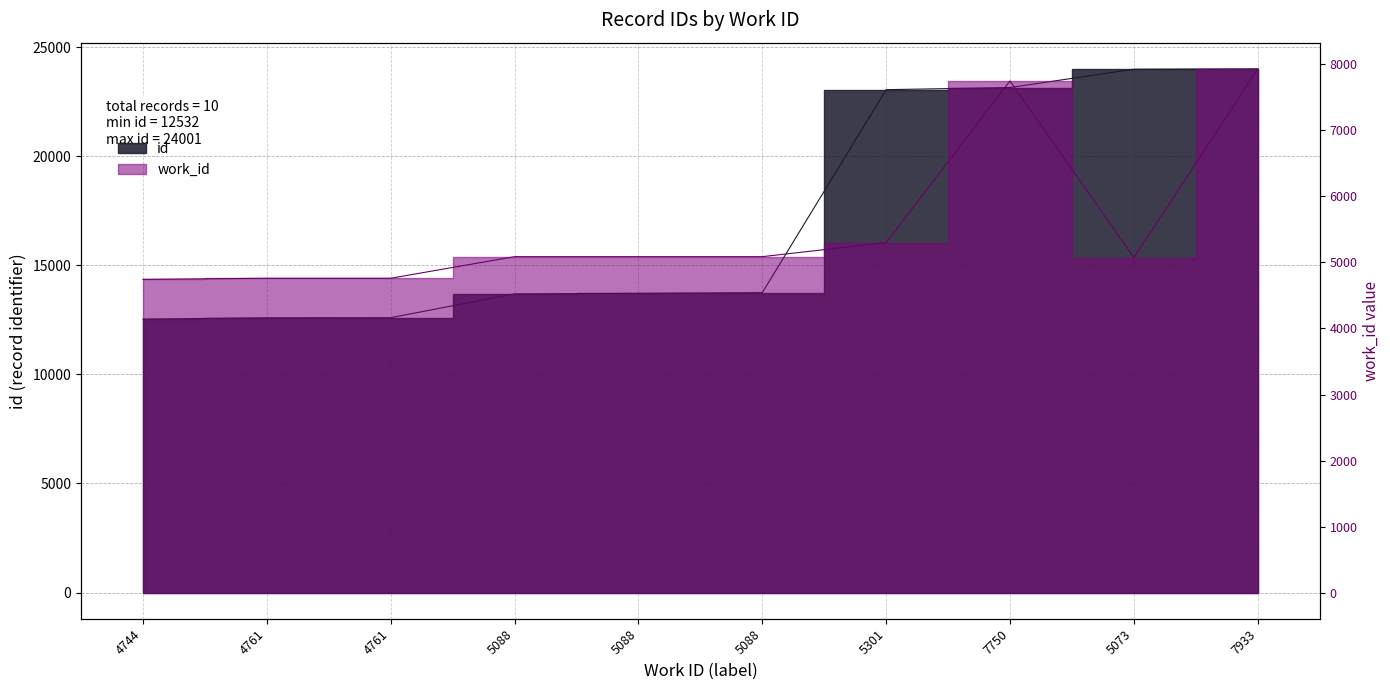

Reading left to right, what are all the values shown in this chart?

4744=12532	4761=12593	4761=12596	5088=13690	5088=13712	5088=13746	5301=23047	7750=23145	5073=23983	7933=24001